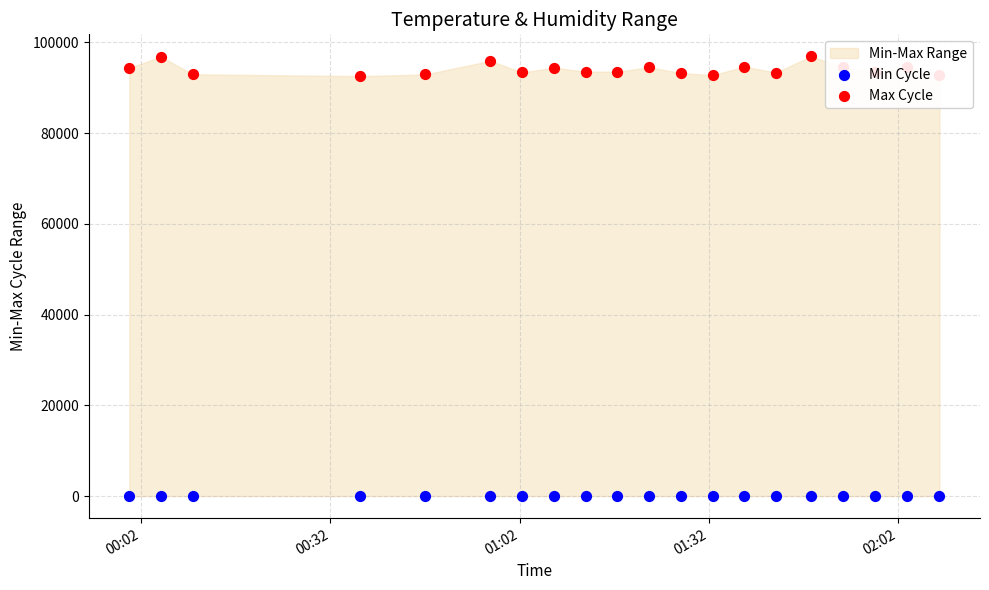

At how many categories does at least one series exceed 1668?

20